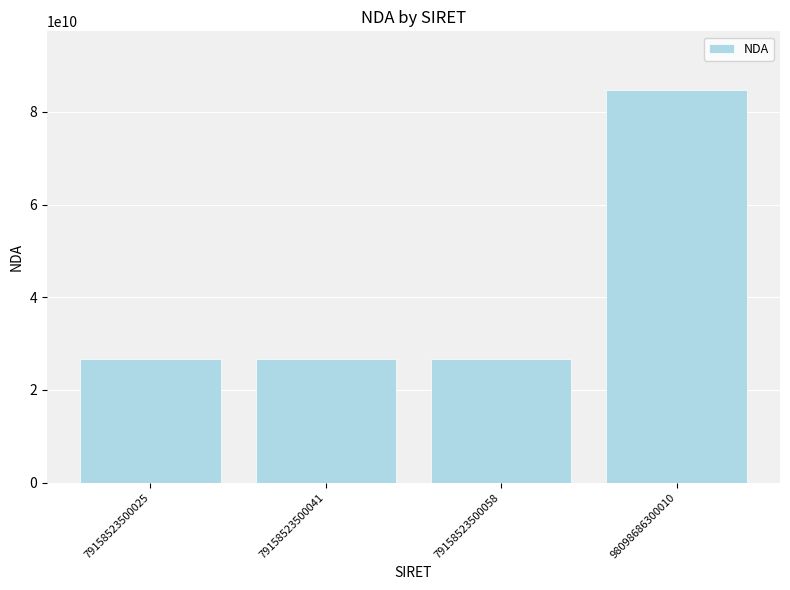

What is the average value?

41205712496